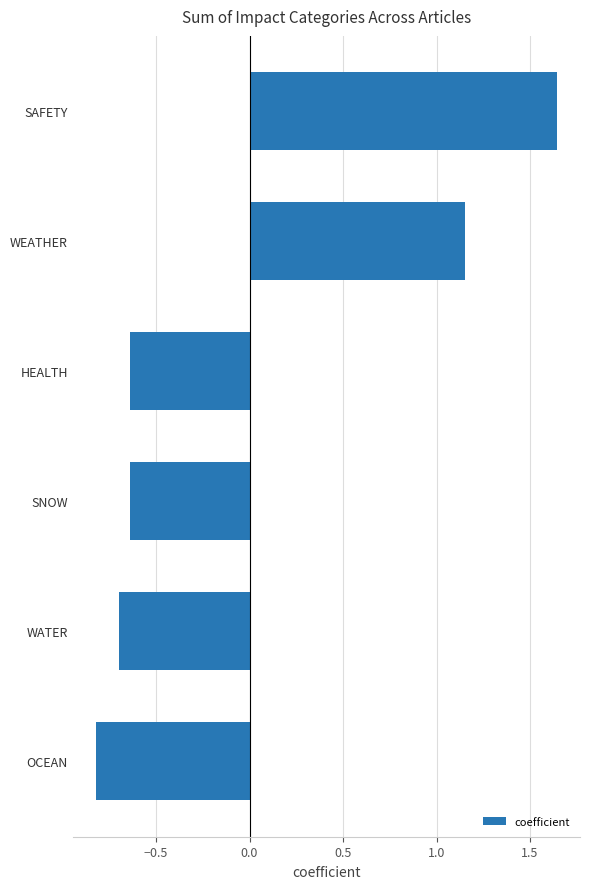

How many values are below zero?

4